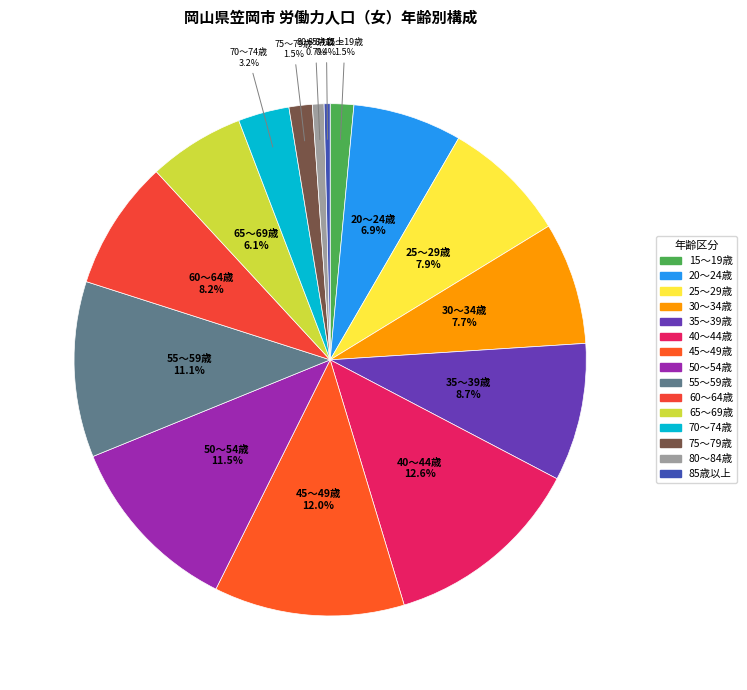

To the nearest percent, what is the difference between the 40～44歳 and 45～49歳 slice percentages?

1%